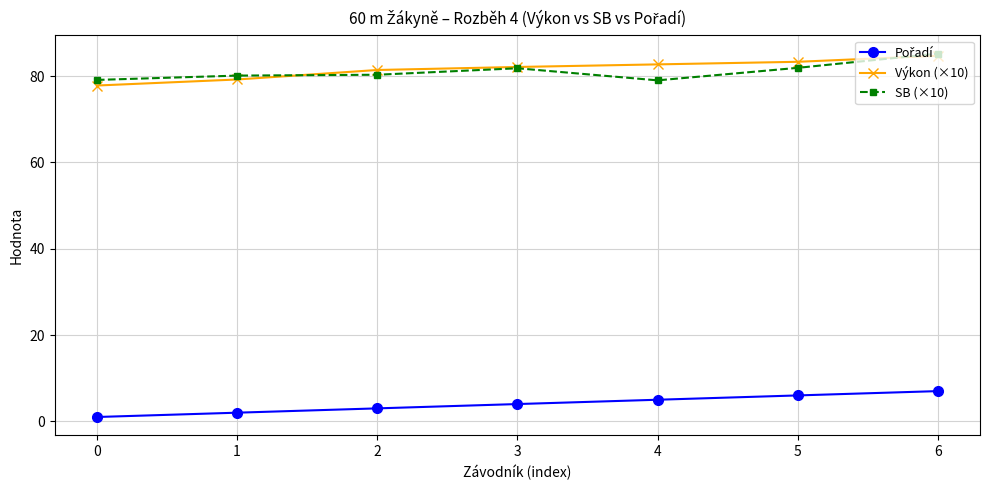

Is it true that Výkon (×10) equals 27.4 at 5?

False